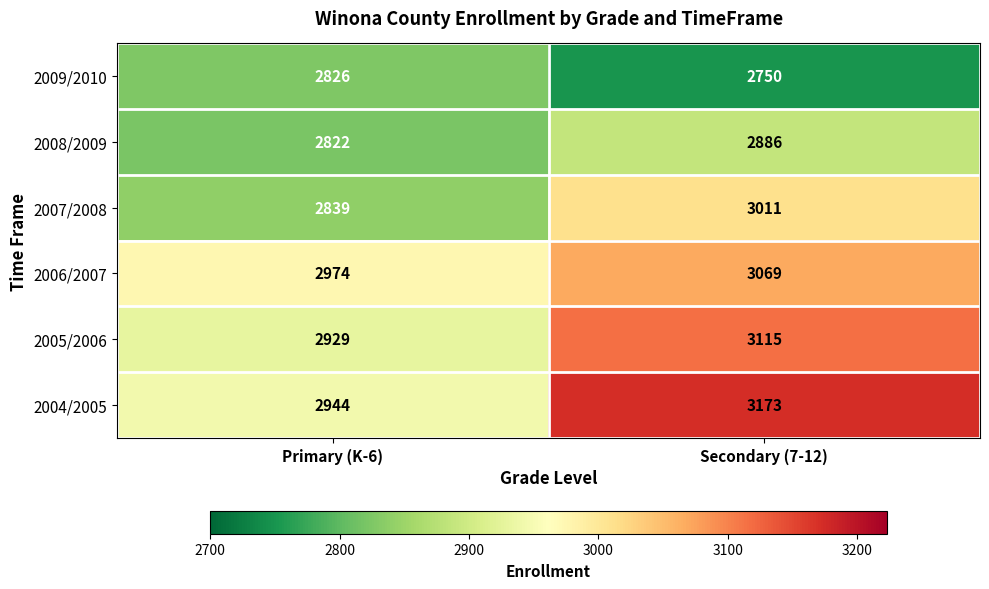

Reading right to left, transcribe all the data shown in this chart.

2009/2010: 2750	2826
2008/2009: 2886	2822
2007/2008: 3011	2839
2006/2007: 3069	2974
2005/2006: 3115	2929
2004/2005: 3173	2944